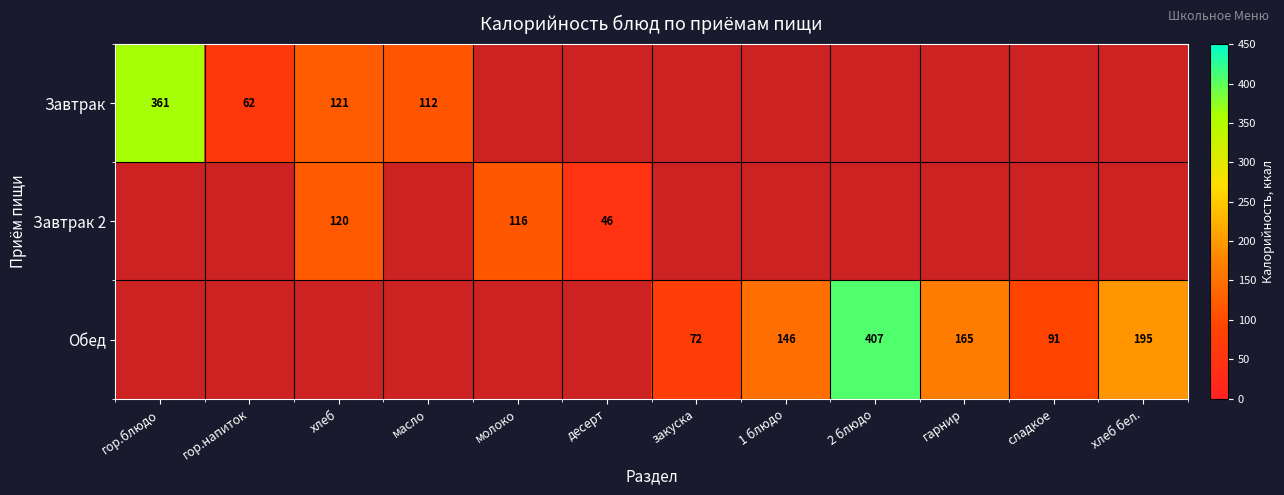

Is it true that Завтрак equals 172.2 at хлеб?

False